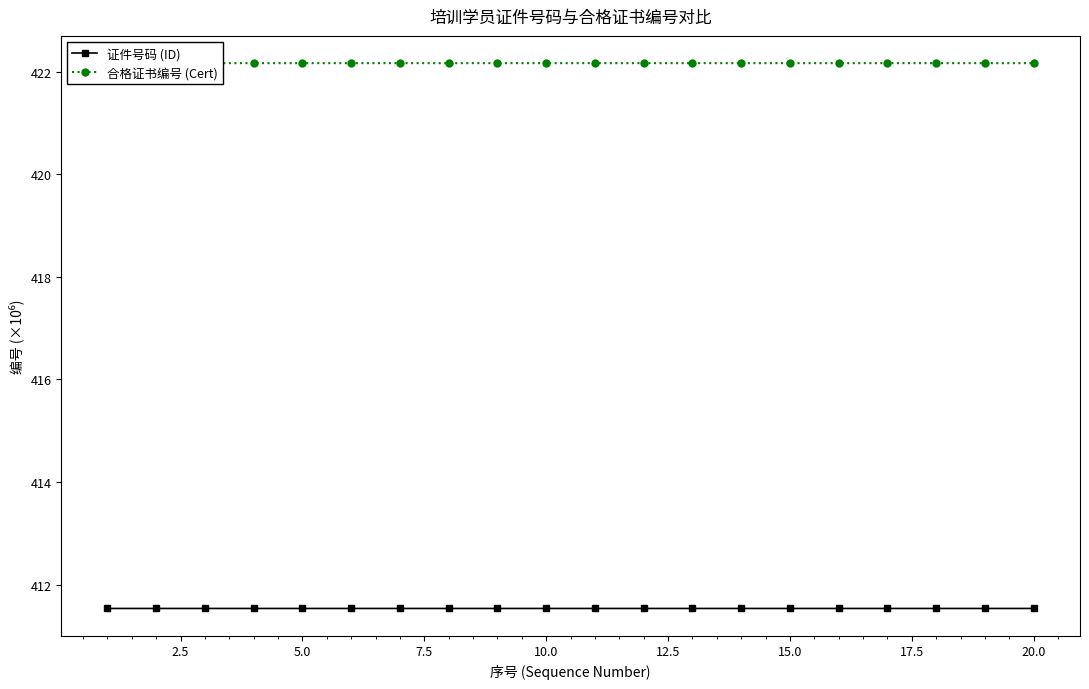

The 证件号码 (ID) series shows 739.9 at 10. True or false?

False